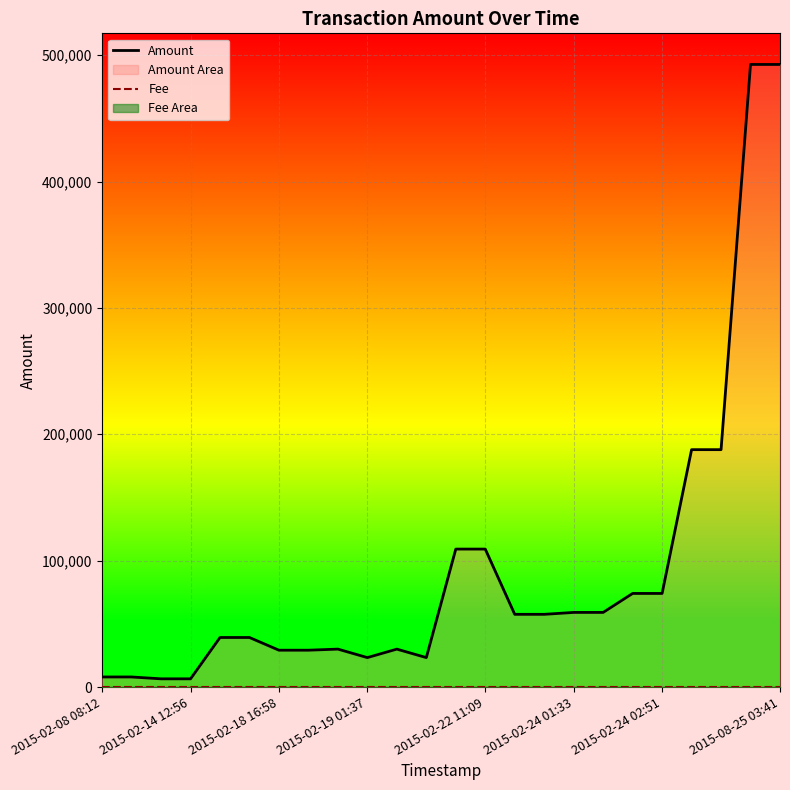

What position from the left is 12?

13